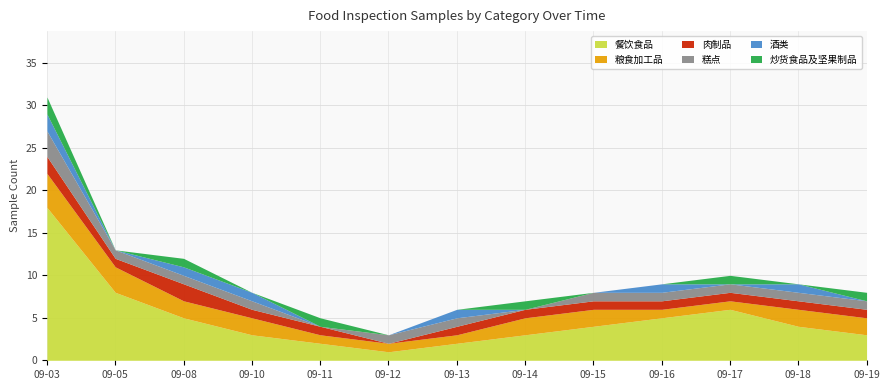

True or false: 酒类 has more than 1 points higher than both neighbors.

True